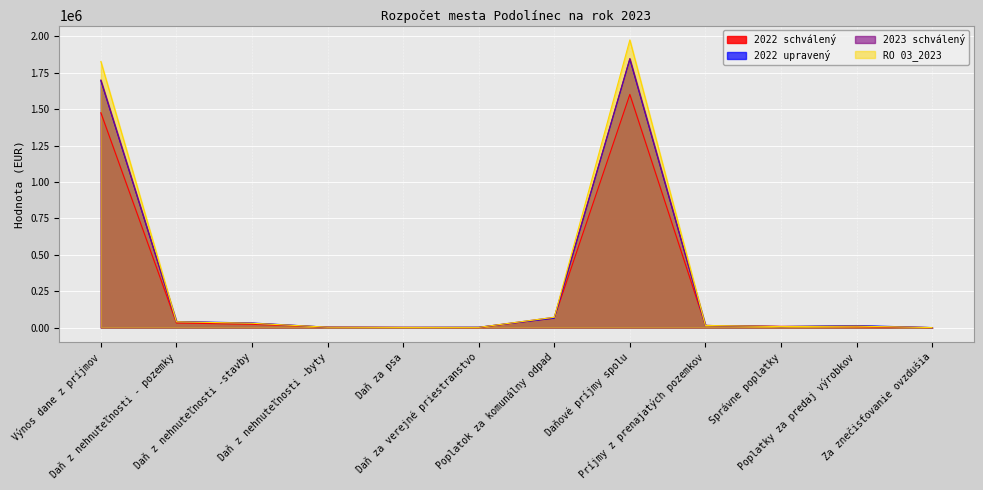

What is the difference between the maximum and minimum values in the 2023 schválený series?

1847130.0